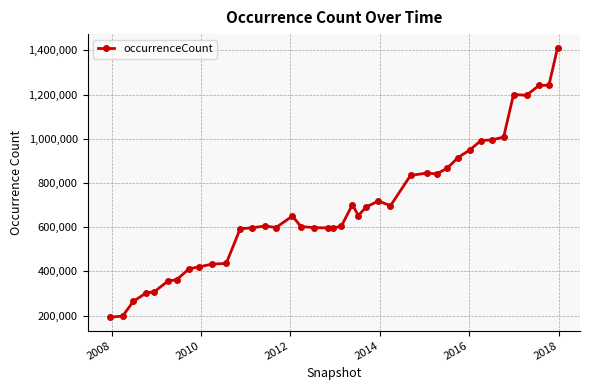

Count the number of data series in this chart.

1